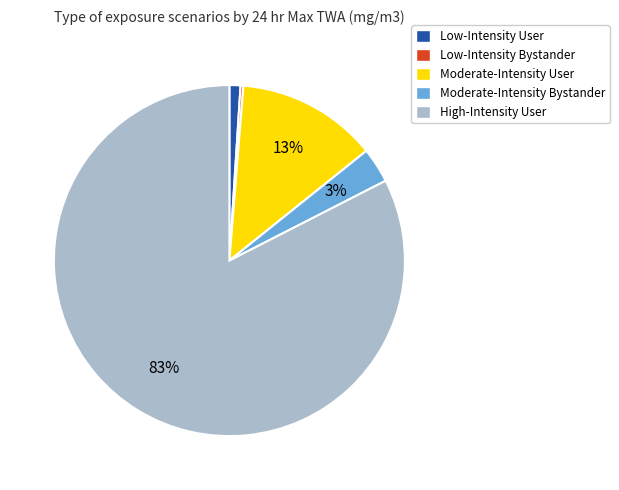

To the nearest percent, what is the average slice percentage?

20%